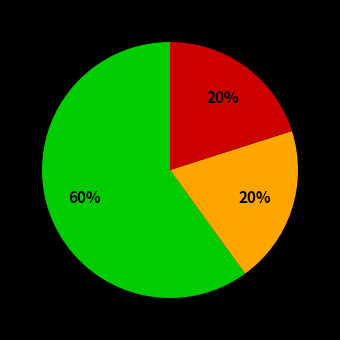

Does any single category account for the majority?

Yes